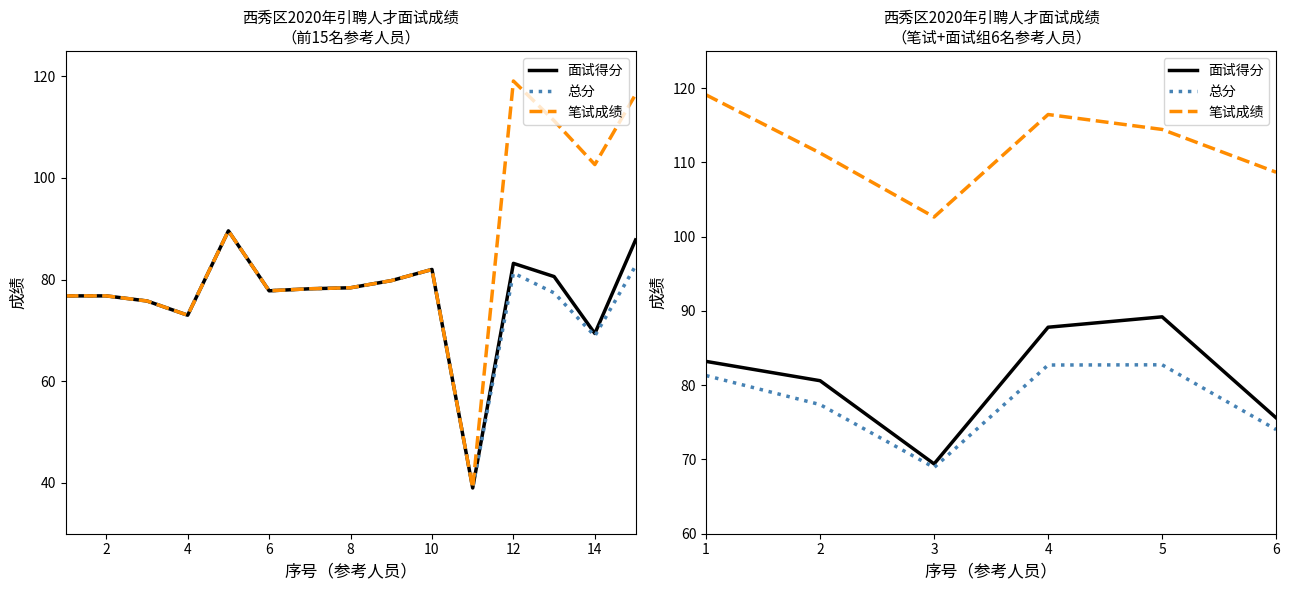

At 6, list the series in order from largest to smallest.

笔试成绩, 面试得分, 总分